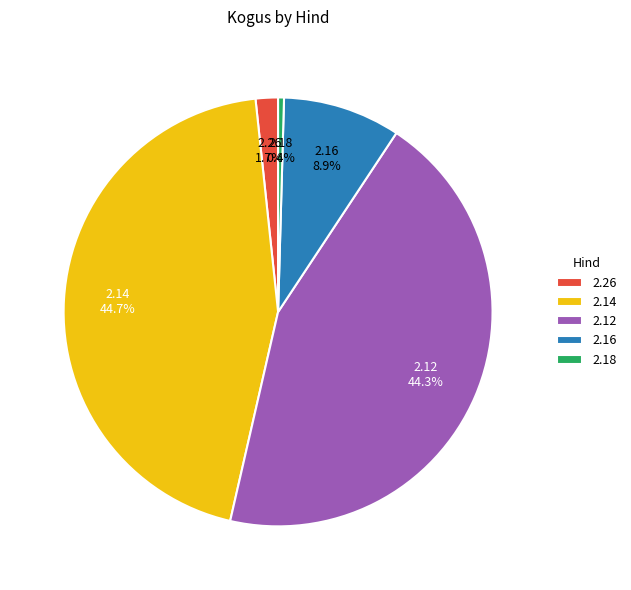

Which category has the smallest portion of the pie?

2.18